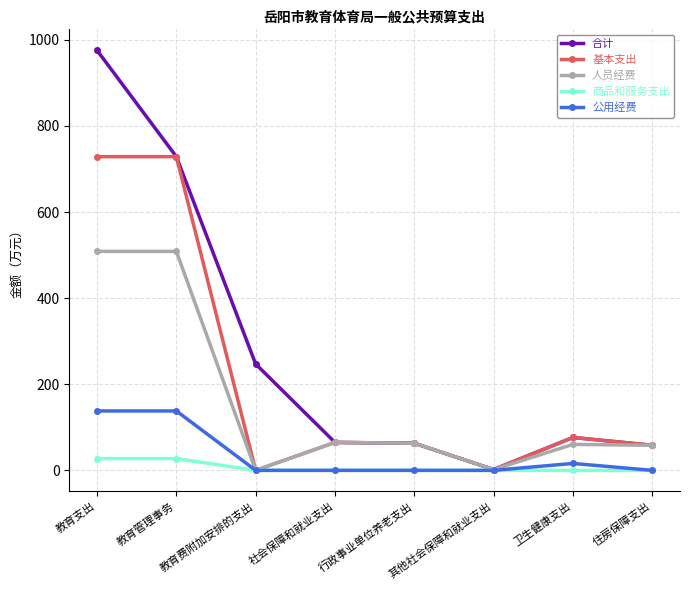

Where is the first local minimum for 人员经费?

教育费附加安排的支出